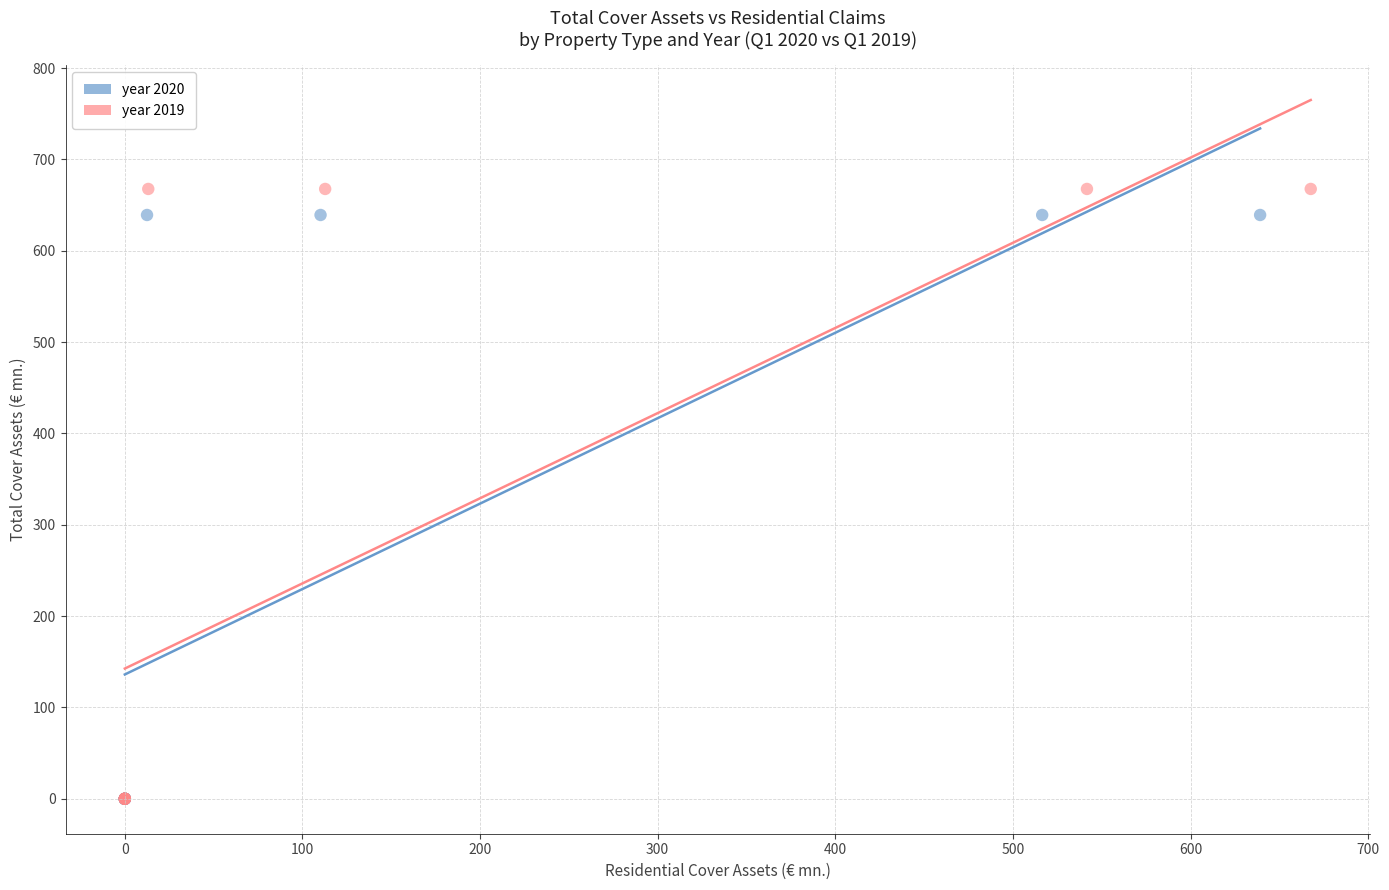

Which series reaches the maximum Y coordinate?

year 2019